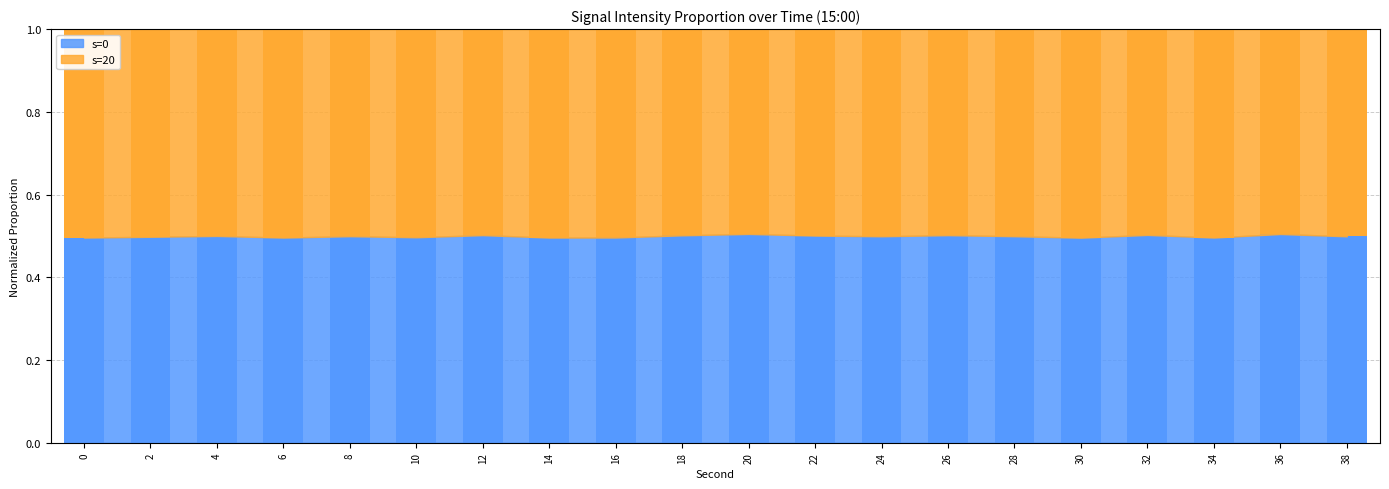

What is the total value across all series at 6?

1.0